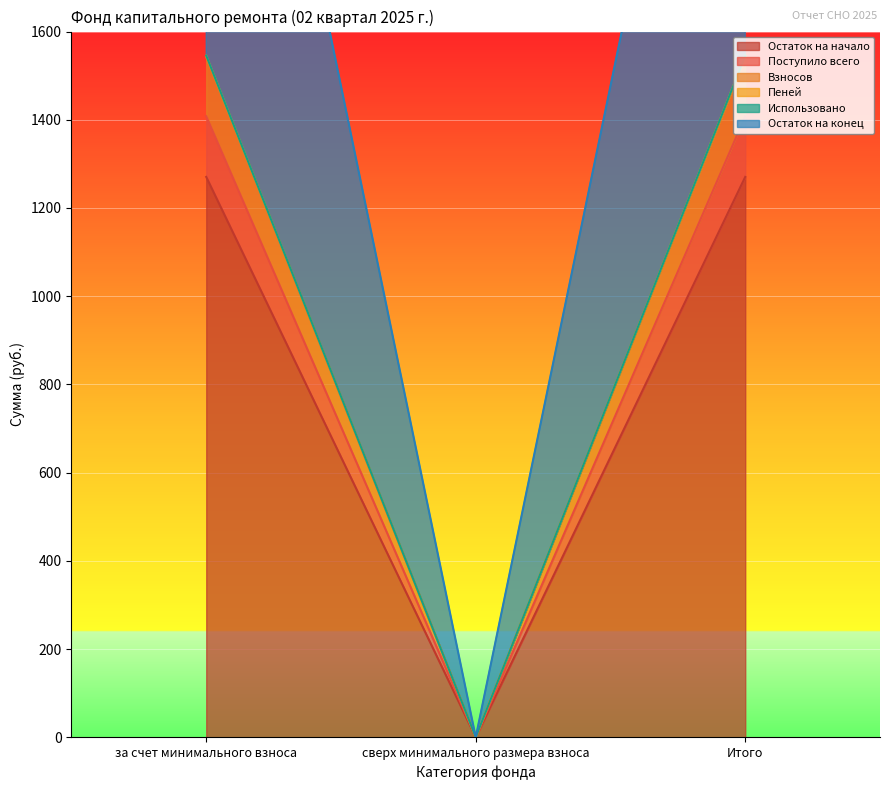

Reading right to left, what are all the values shown in this chart?

Остаток на начало: Итого=1270.4	сверх минимального размера взноса=0.0	за счет минимального взноса=1270.4
Поступило всего: Итого=1407.9	сверх минимального размера взноса=0.0	за счет минимального взноса=1407.9
Взносов: Итого=1542.1	сверх минимального размера взноса=0.0	за счет минимального взноса=1542.1
Пеней: Итого=2953.3	сверх минимального размера взноса=0.0	за счет минимального взноса=2953.3
Остаток на конец: Итого=1545.4	сверх минимального размера взноса=0.0	за счет минимального взноса=1545.4